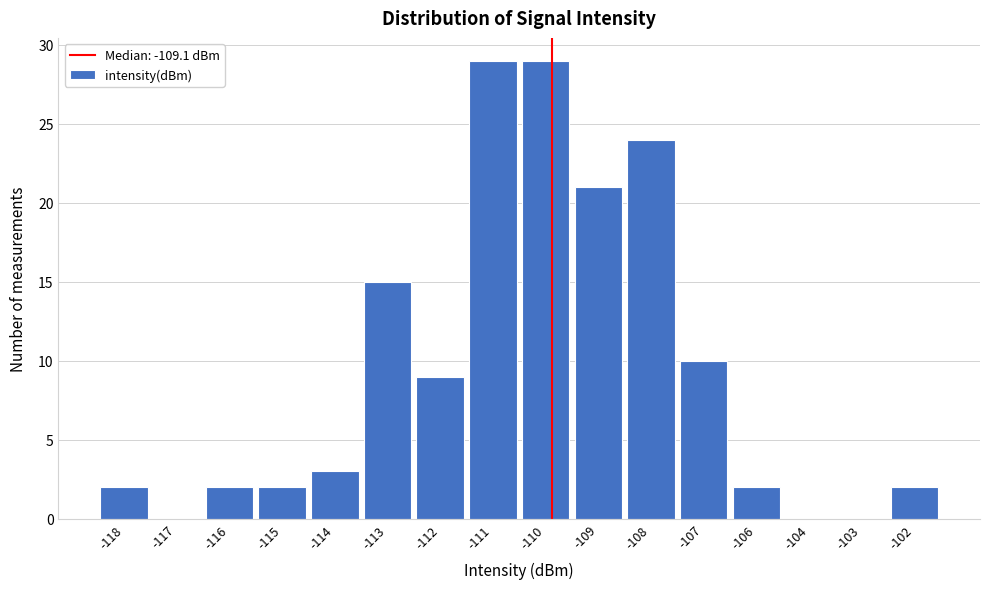

Reading left to right, what are all the values shown in this chart?

-118=2	-117=0	-116=2	-115=2	-114=3	-113=15	-112=9	-111=29	-110=29	-109=21	-108=24	-107=10	-106=2	-104=0	-103=0	-102=2